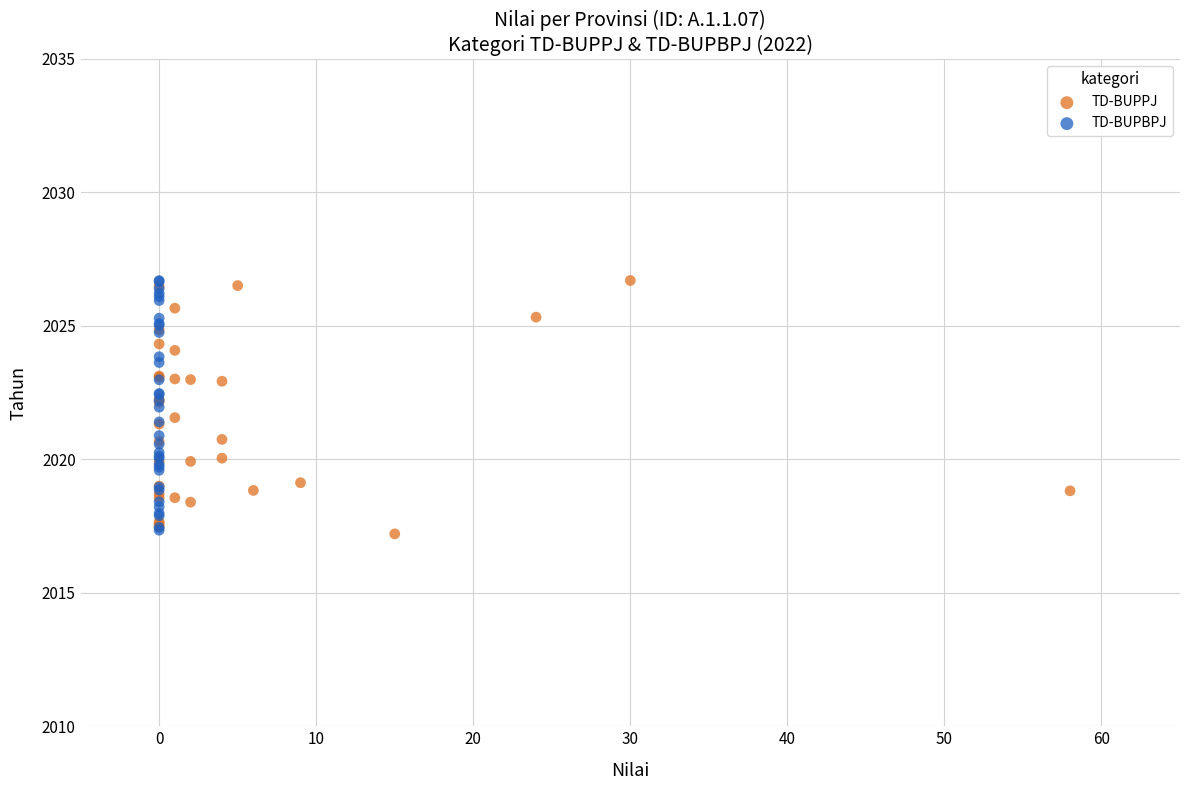

What are all the series names shown in the legend?

TD-BUPPJ, TD-BUPBPJ